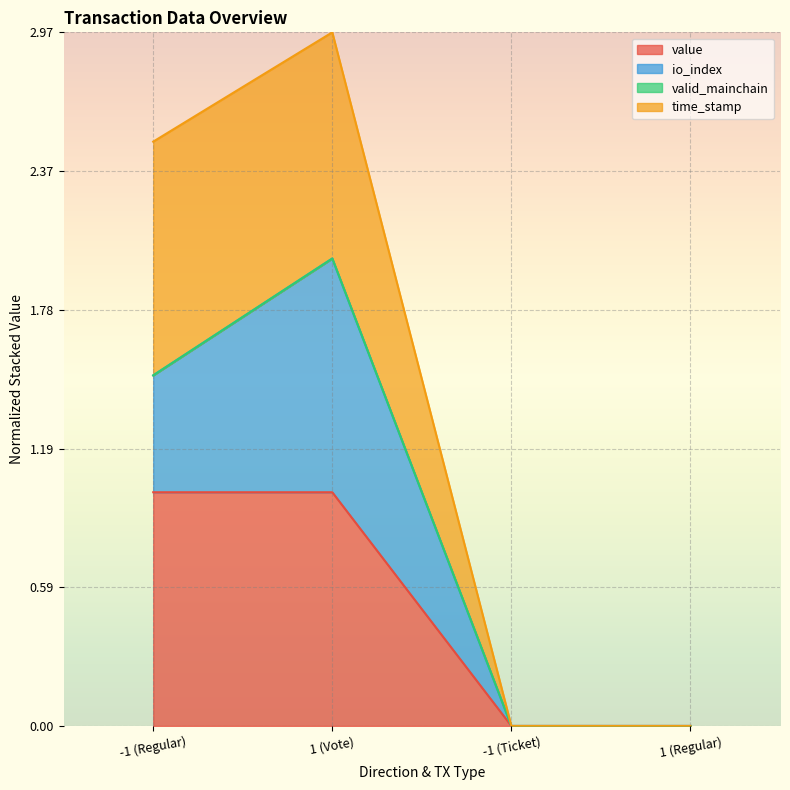

What is the sum of the value values at 1 (Regular) and -1 (Regular)?

1.0